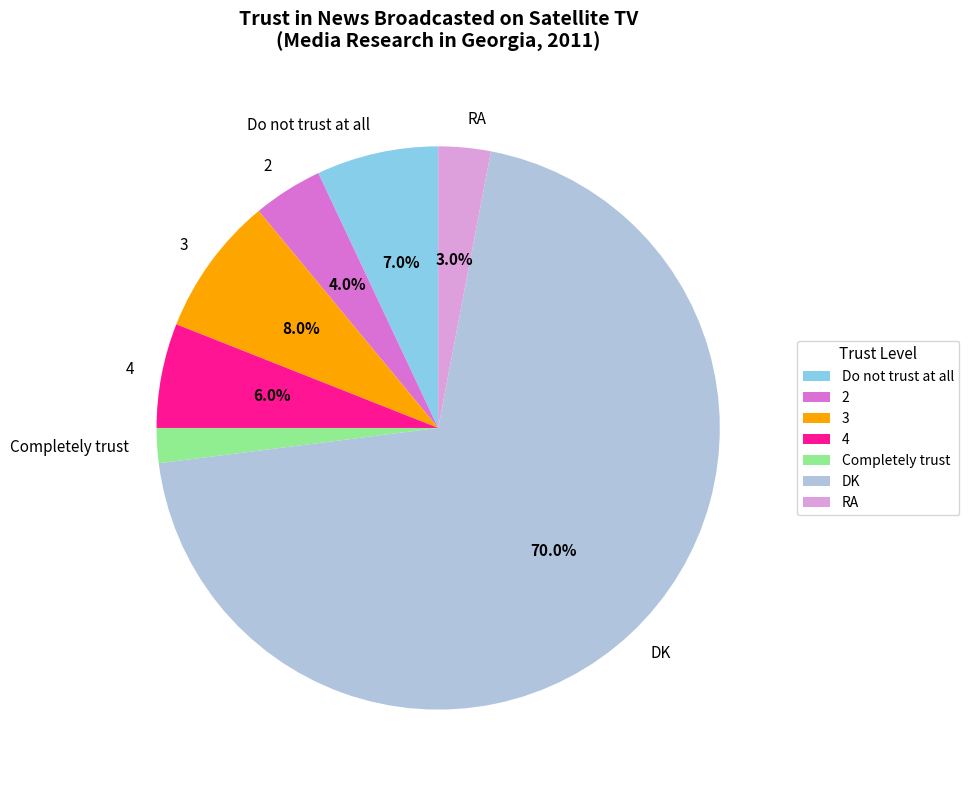

What is the total percentage of Do not trust at all and DK?

77.0%